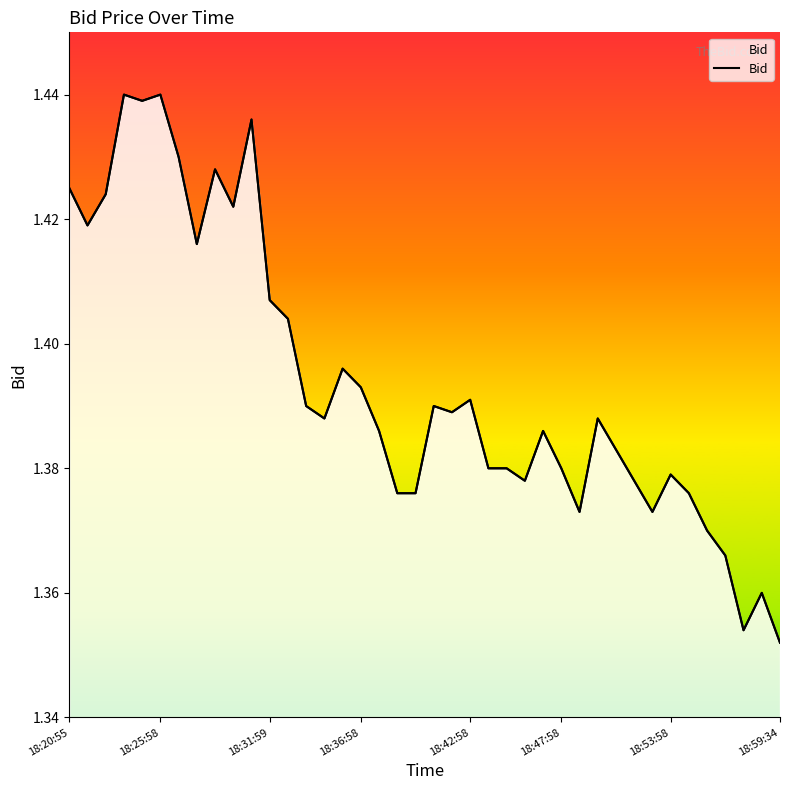

The chart shows a value of 1.8 at 23. True or false?

False